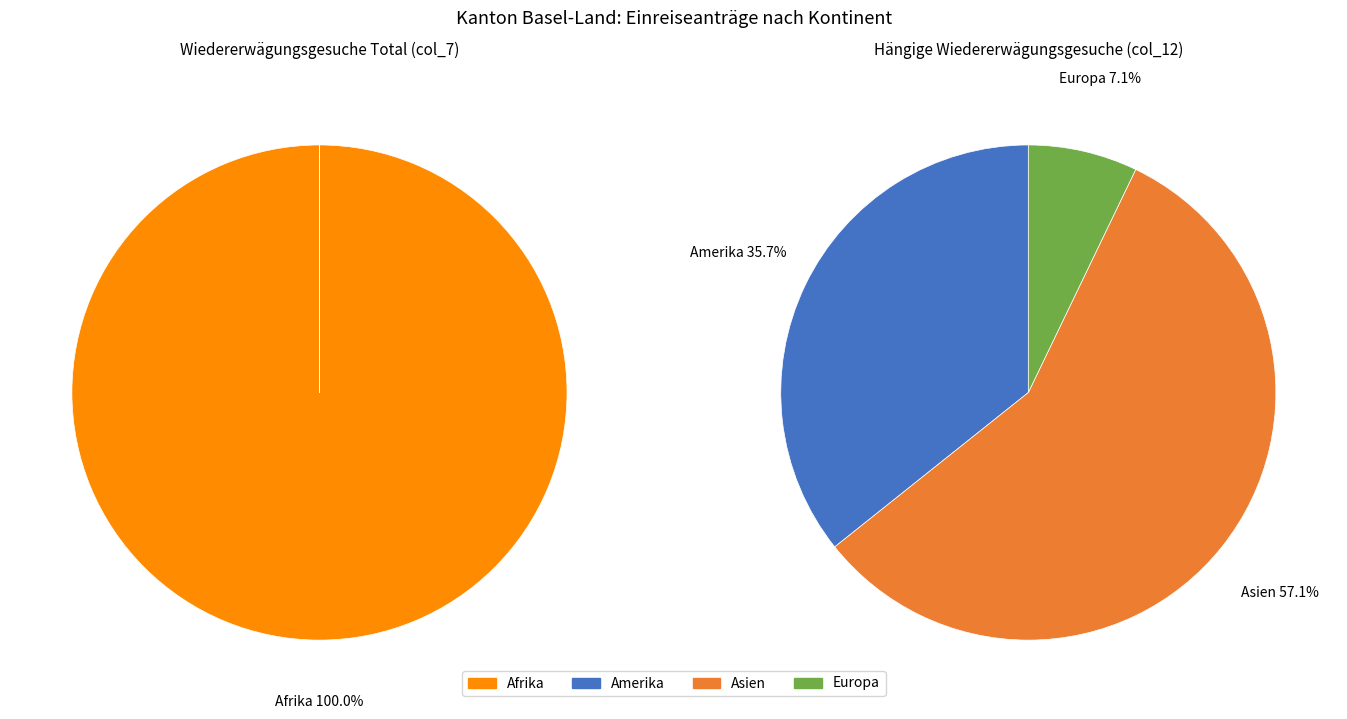

What is the majority slice?

Afrika